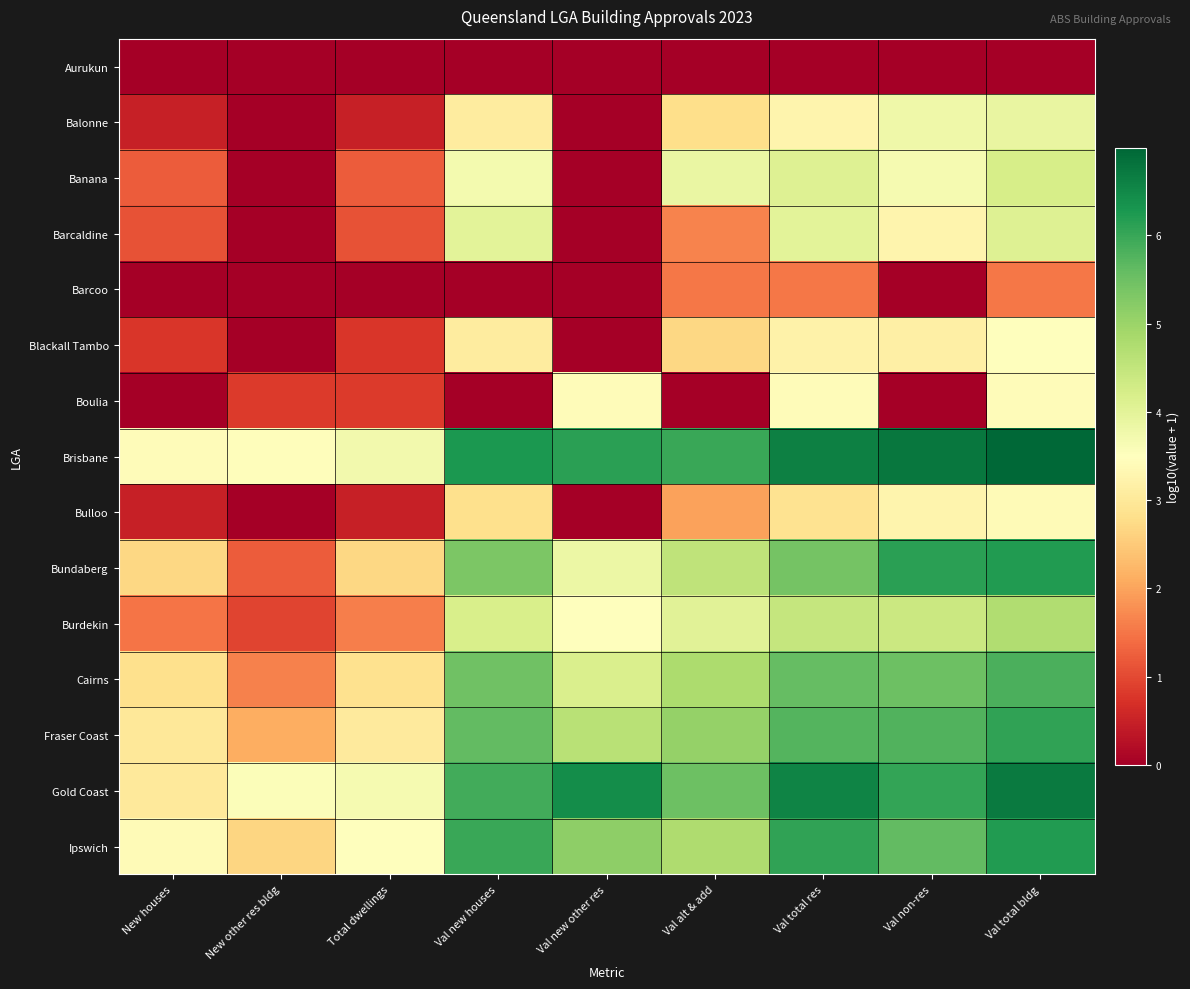

Which has a higher value, Val alt & add or Val new houses?

Val alt & add